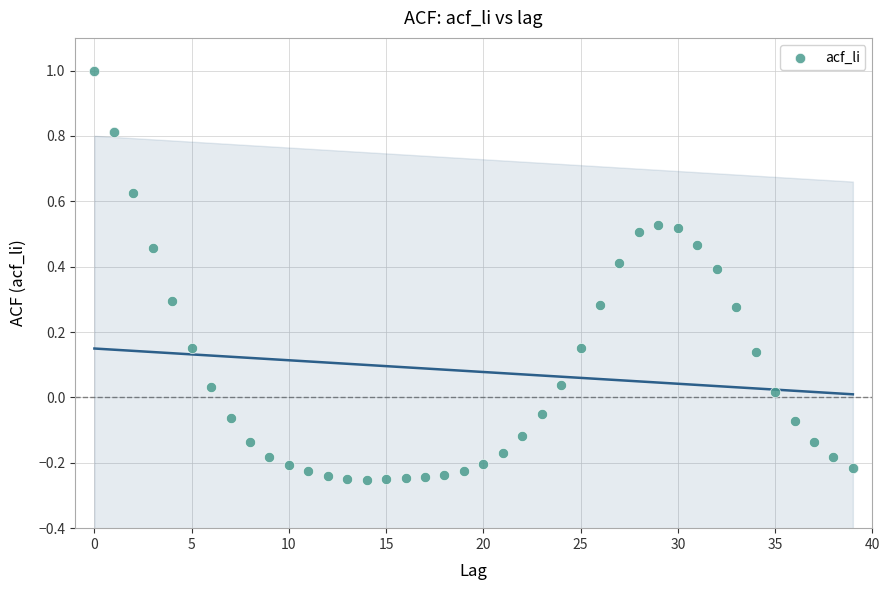

What is the range of Y values (max minus min)?

1.3